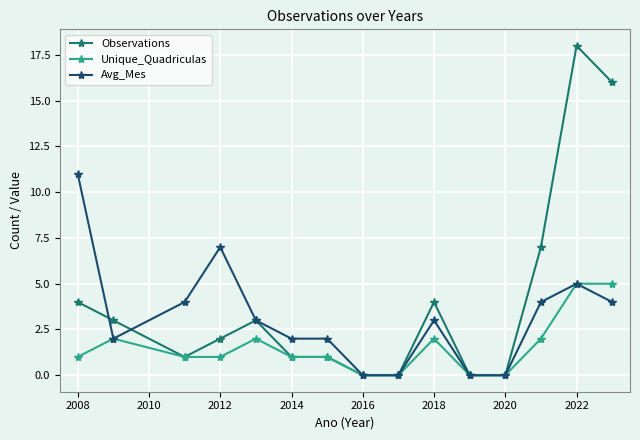

True or false: Observations has more than 0 interior local peaks.

True